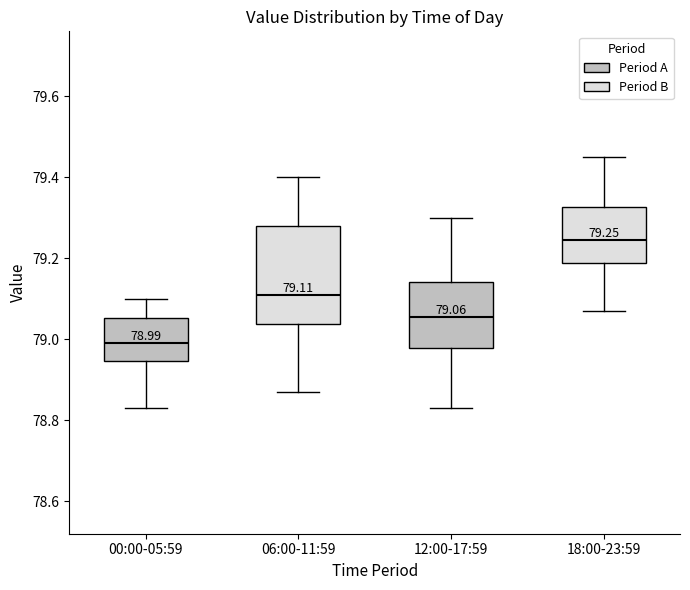

Which box's median line is the lowest?

00:00-05:59